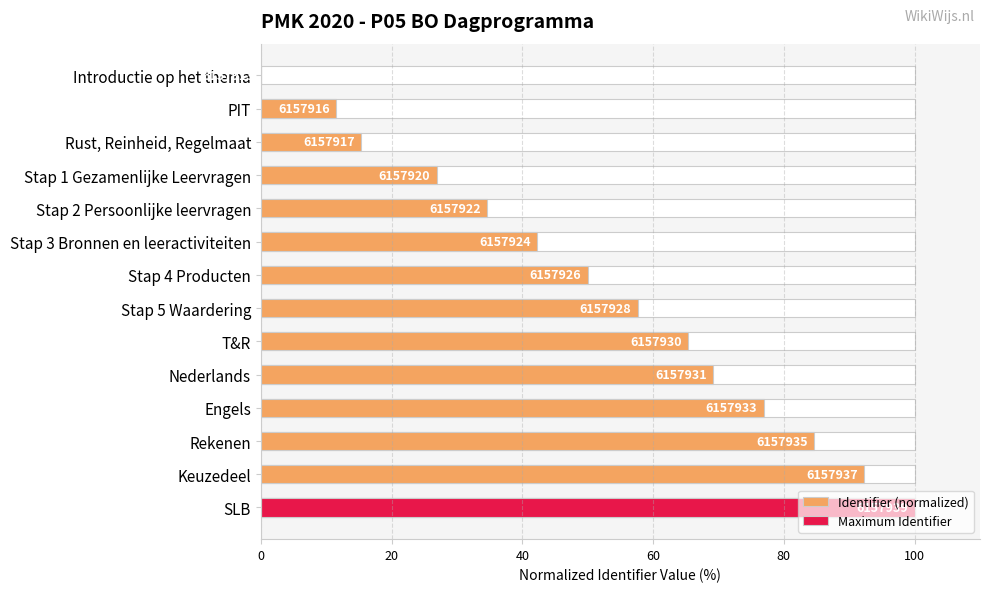

What is the change in value from Introductie op het thema to T&R?

+65.4